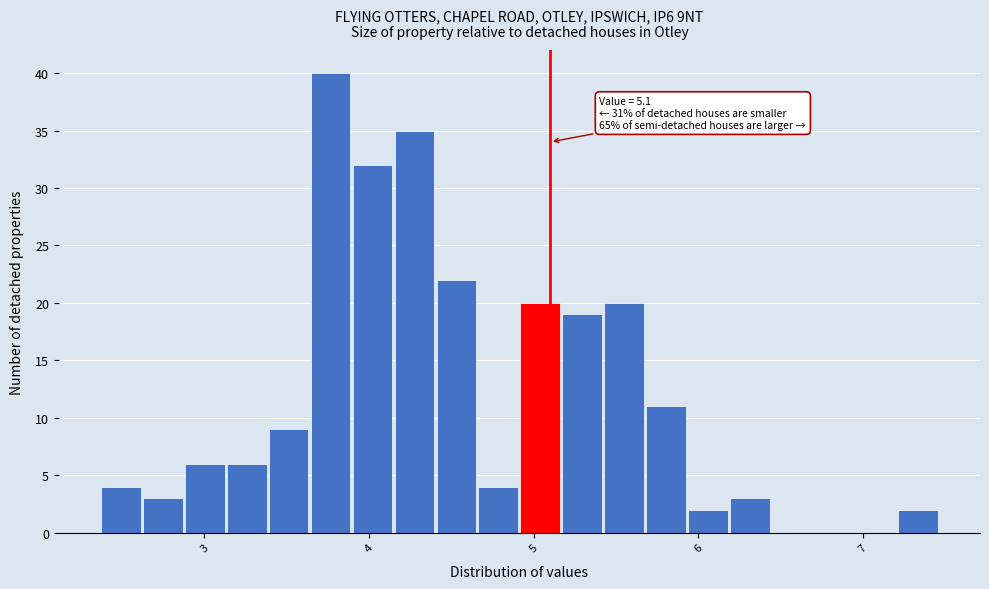

Around what value on the x-axis is the tallest bar? Give the approximate position of its centre, as read against the axis.

3.8